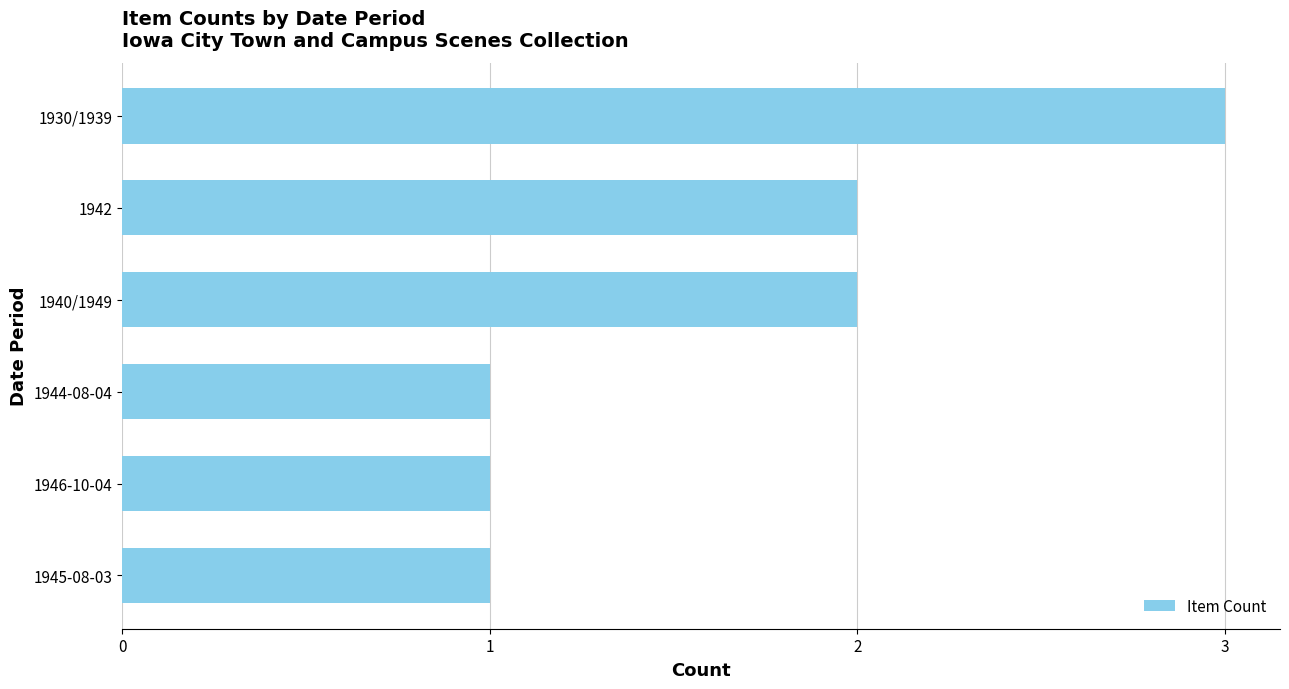

Approximately how many times larger is the value at 1940/1949 compared to 1945-08-03?

2.0